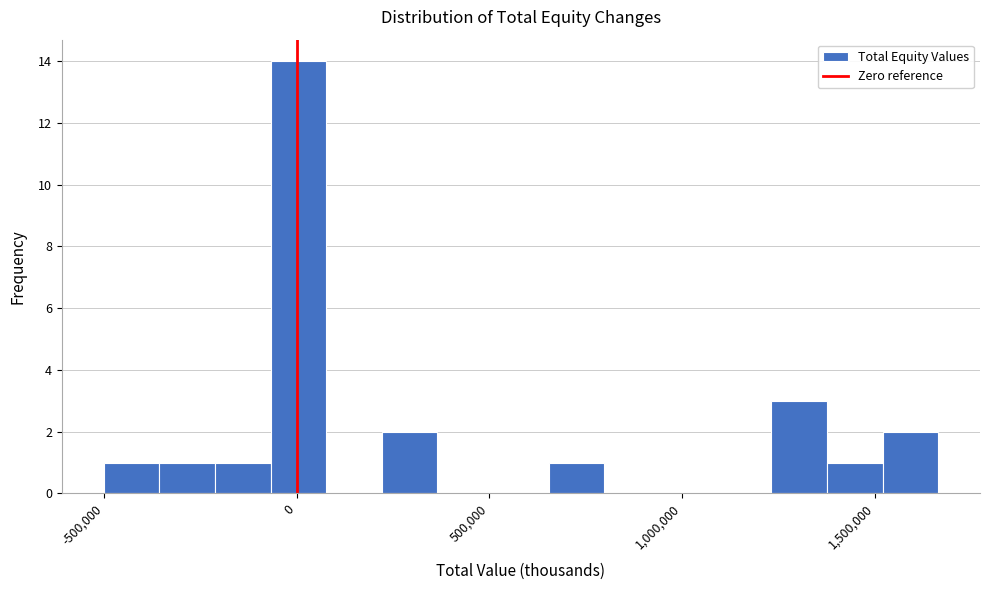

Around what value on the x-axis is the tallest bar? Give the approximate position of its centre, as read against the axis.

0